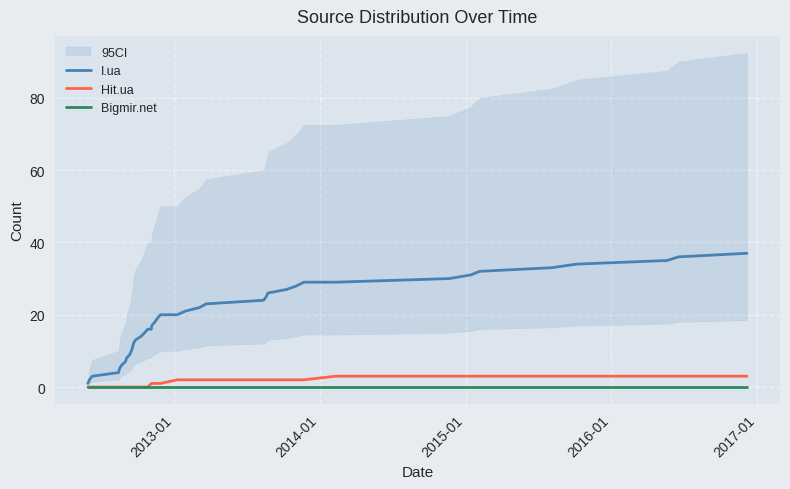

What are all the series names shown in the legend?

I.ua, Hit.ua, Bigmir.net